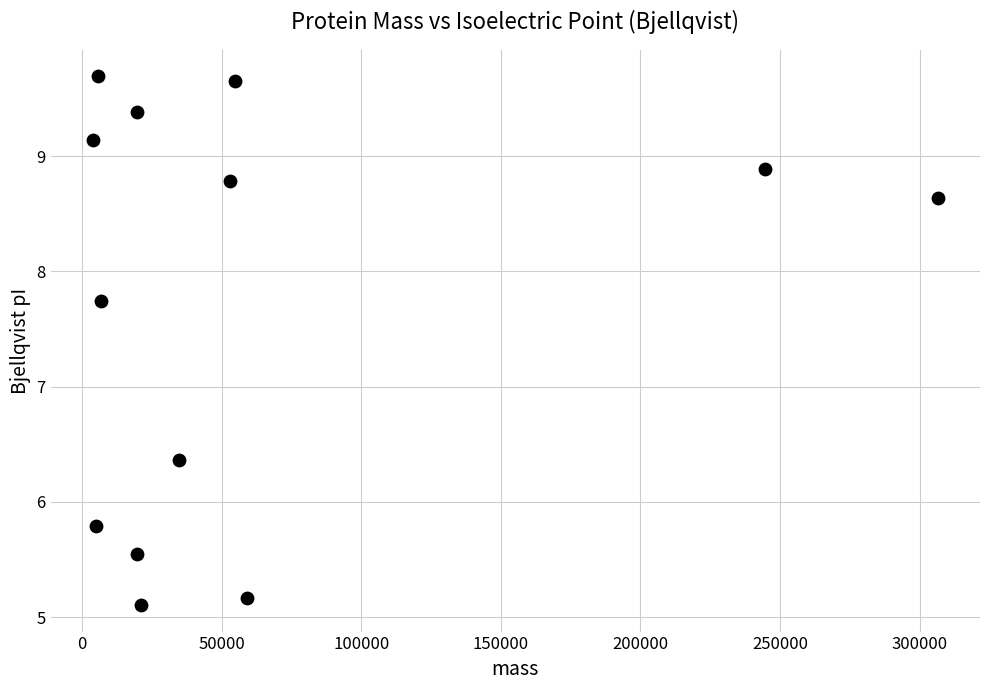

What Y value in the scatter plot is closest to 7?

6.4